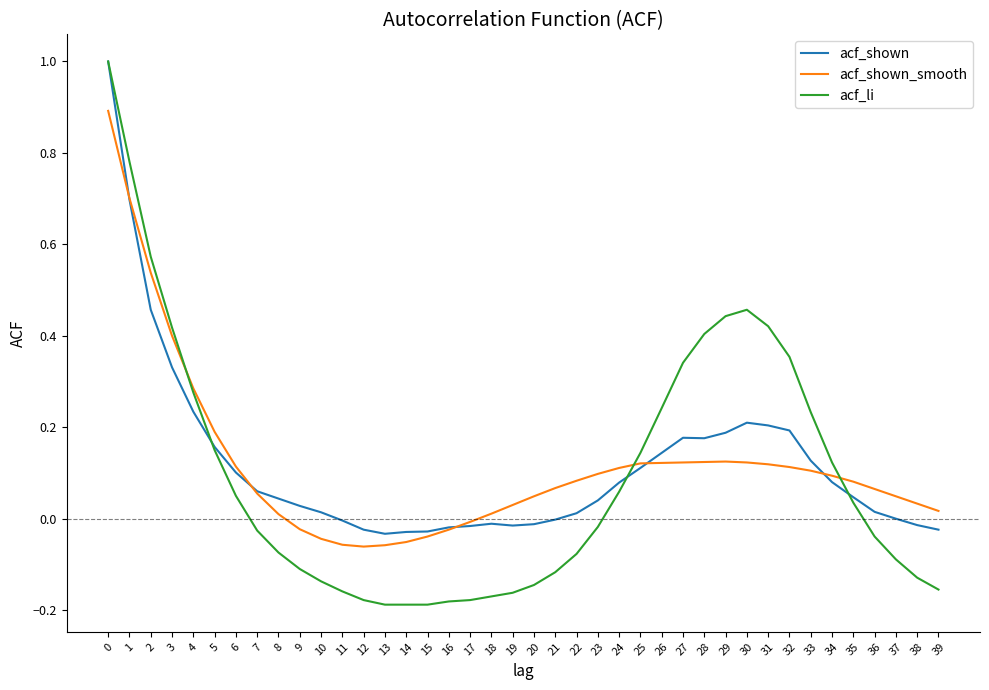

Is it true that acf_li equals 0.4 at 31?

True